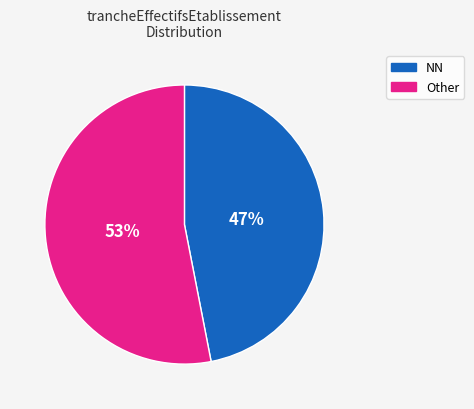

Approximately how many times larger is the value at Other compared to NN?

1.1